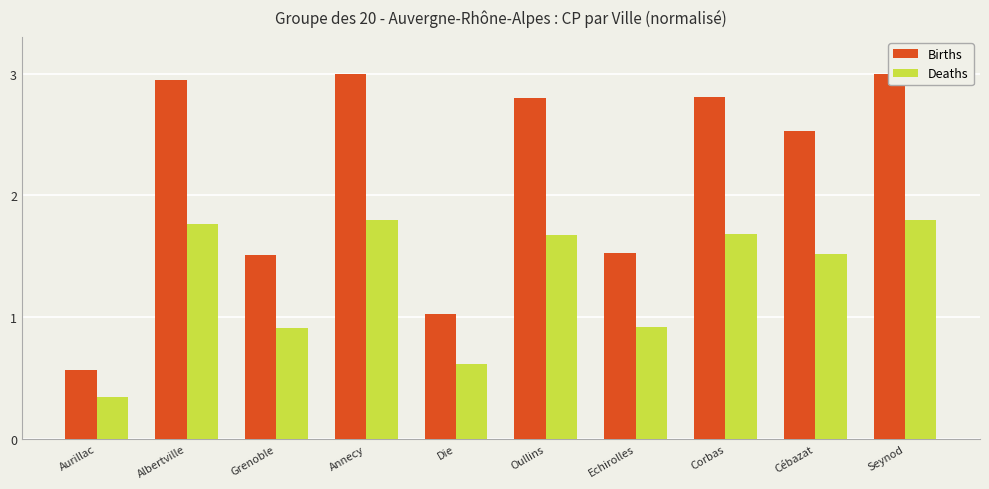

What value does the Births series have at Cébazat?

2.5